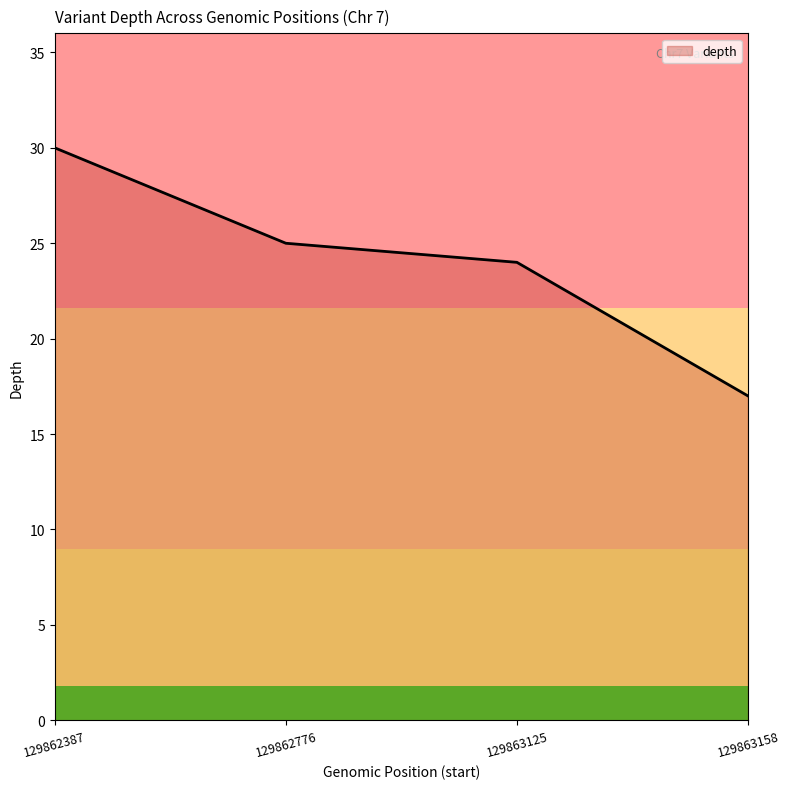

How many lines are shown in the chart?

1